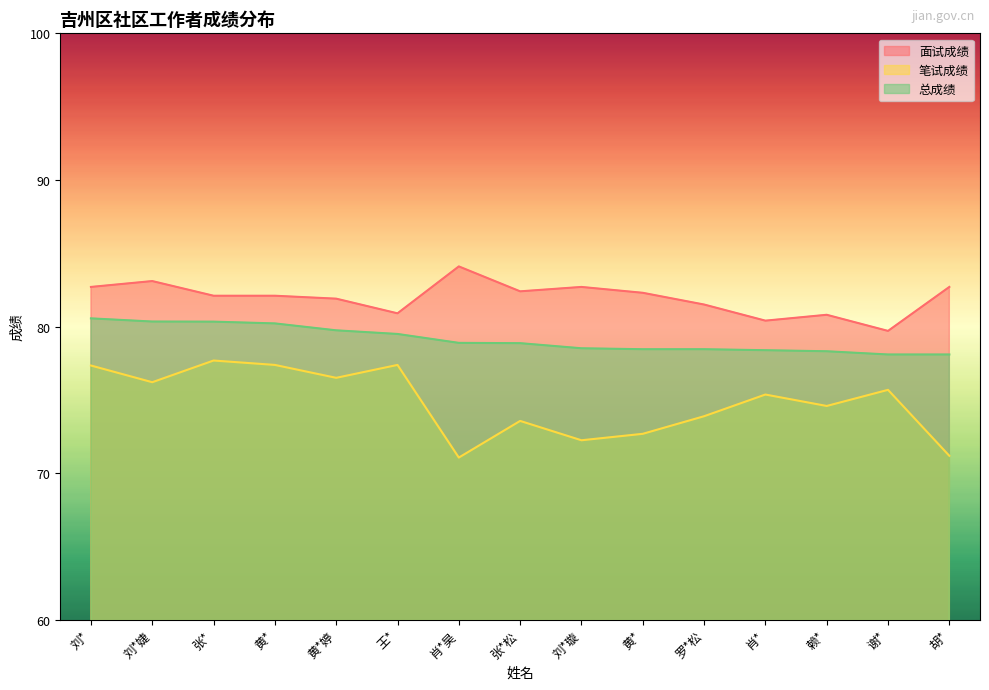

List the series in order of their overall mean, lowest first.

笔试成绩, 总成绩, 面试成绩